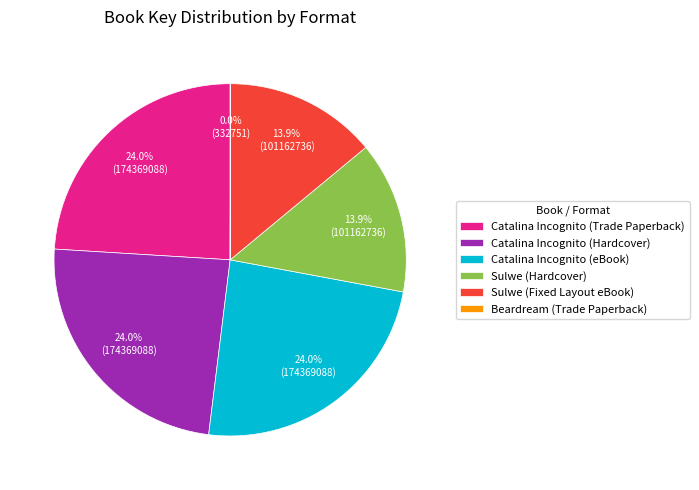

Approximately how many times larger is the value at Sulwe (Hardcover) compared to Sulwe (Fixed Layout eBook)?

1.0